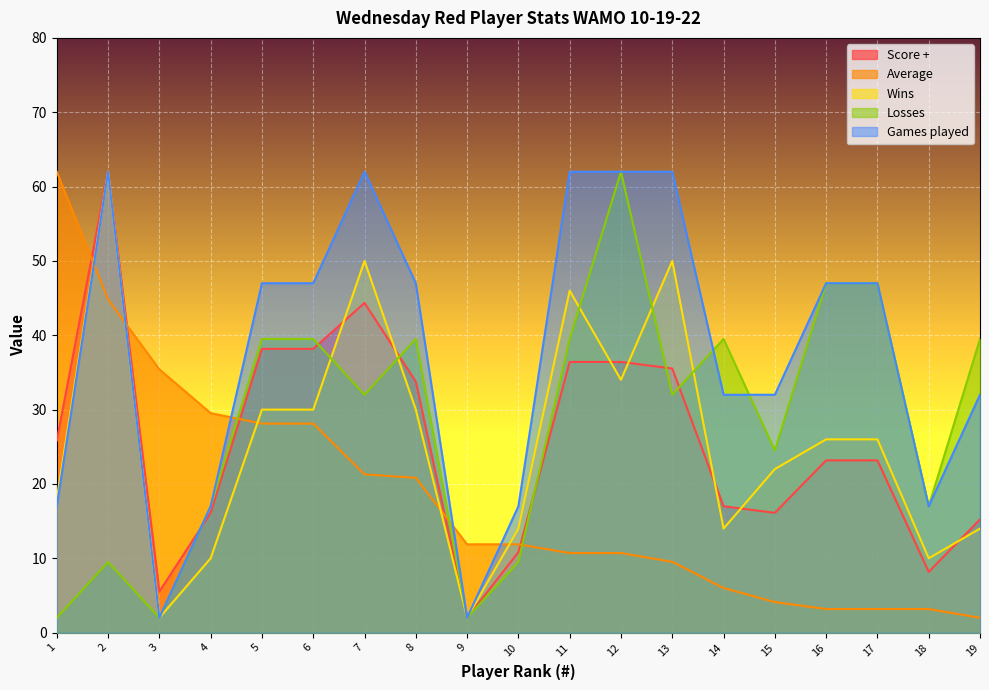

Between 10 and 11, which series saw the biggest shift?

Games played